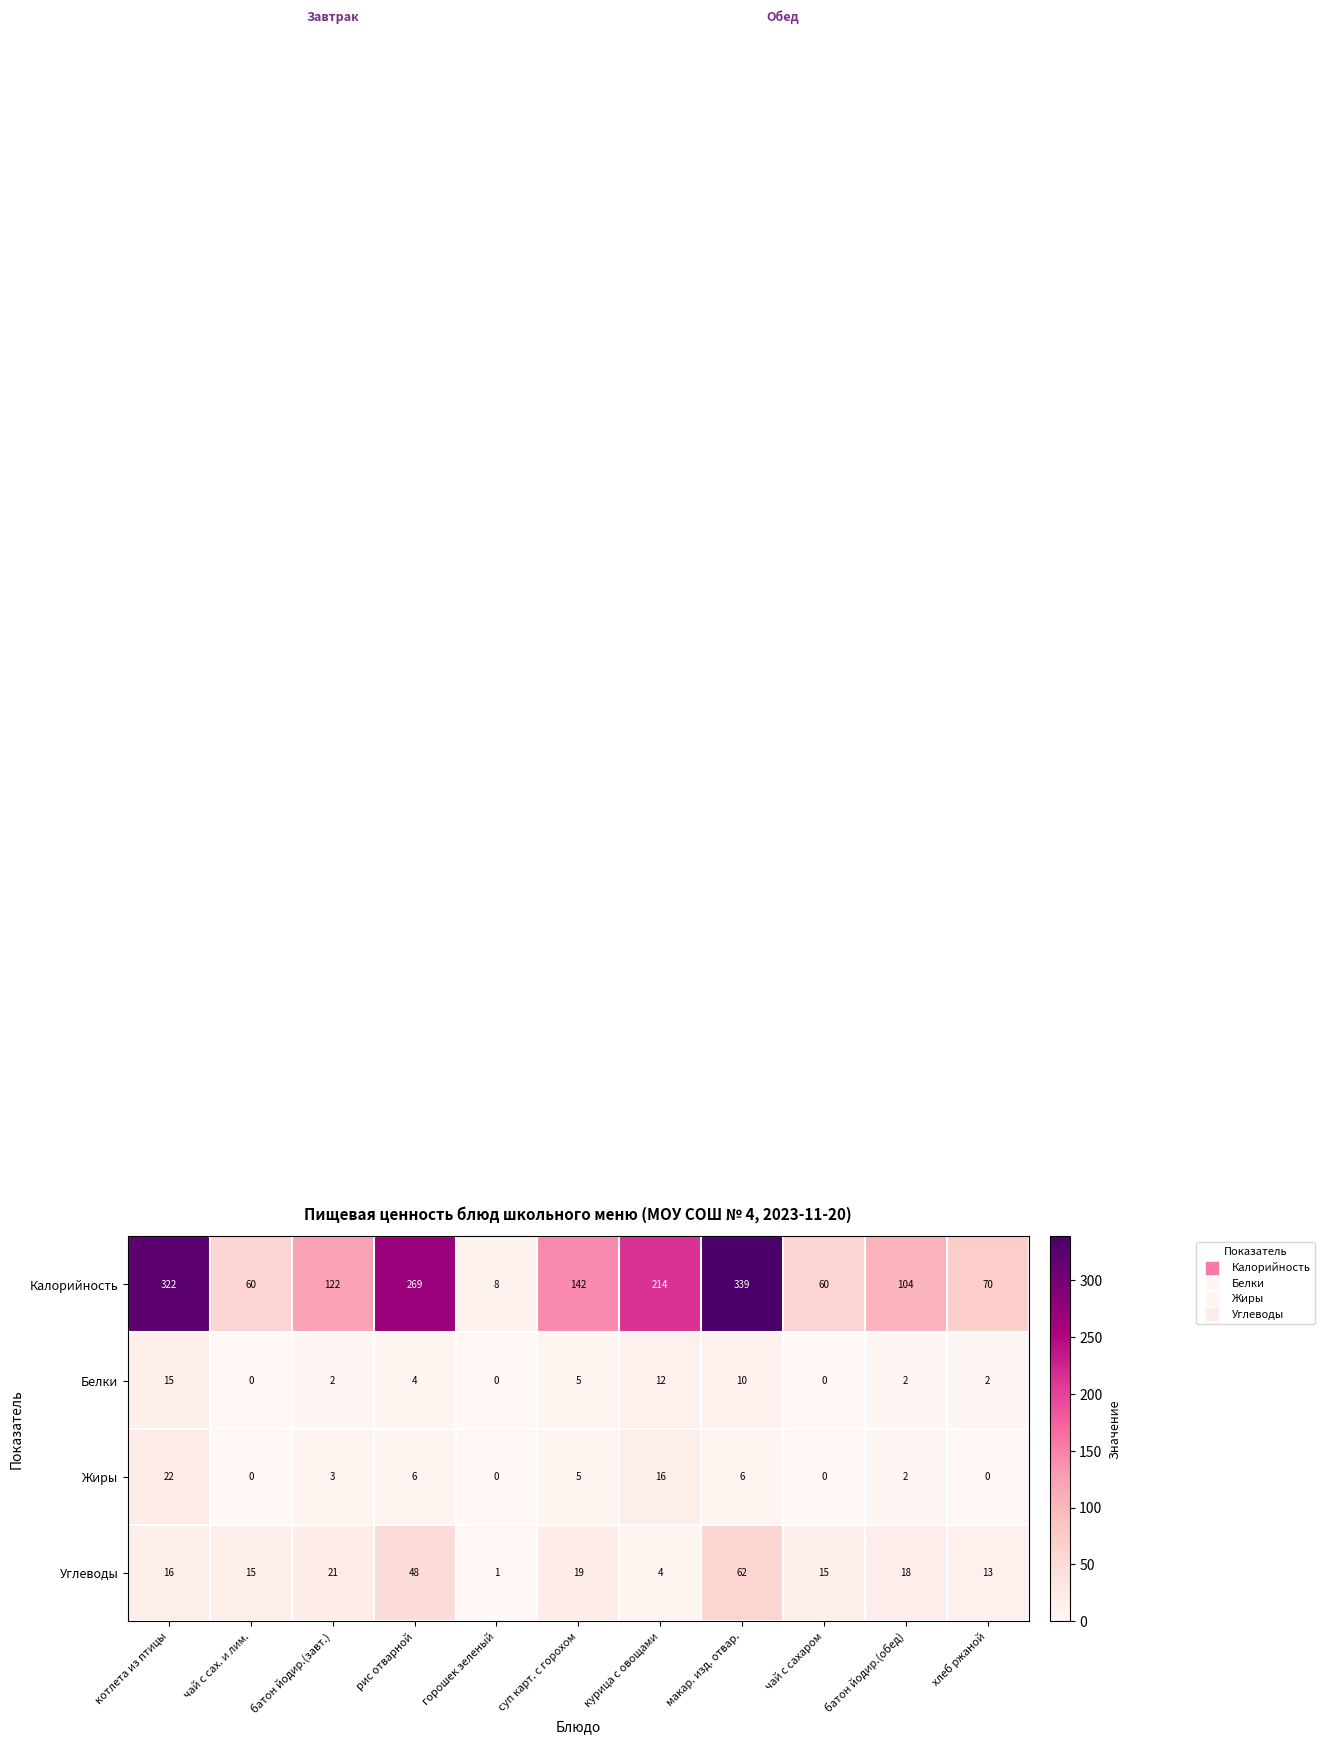

Which series has the largest range (max minus min)?

Калорийность